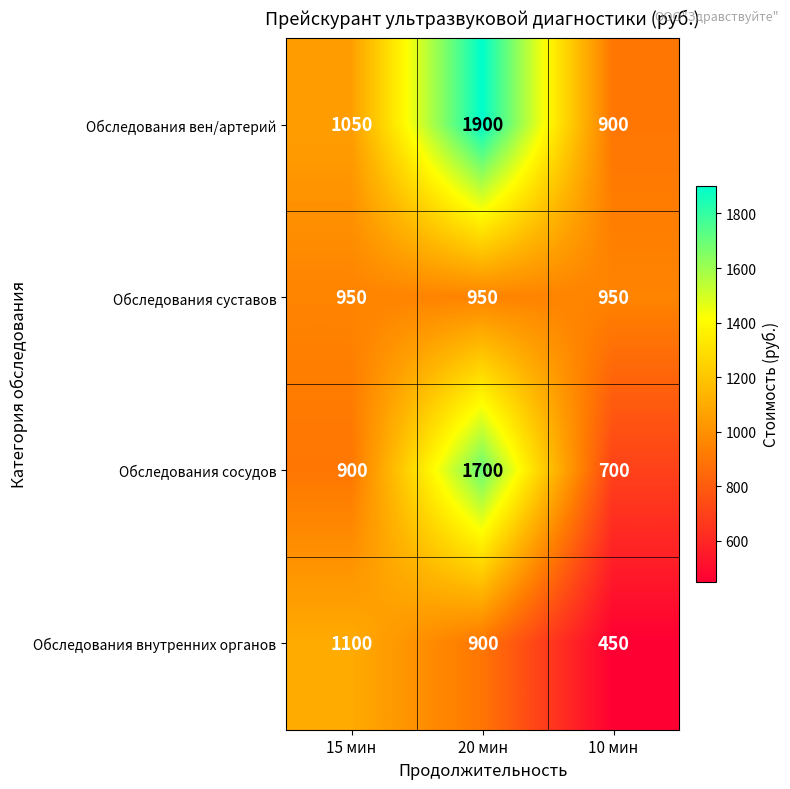

Which series changed the most between 15 мин and 10 мин?

Обследования внутренних органов